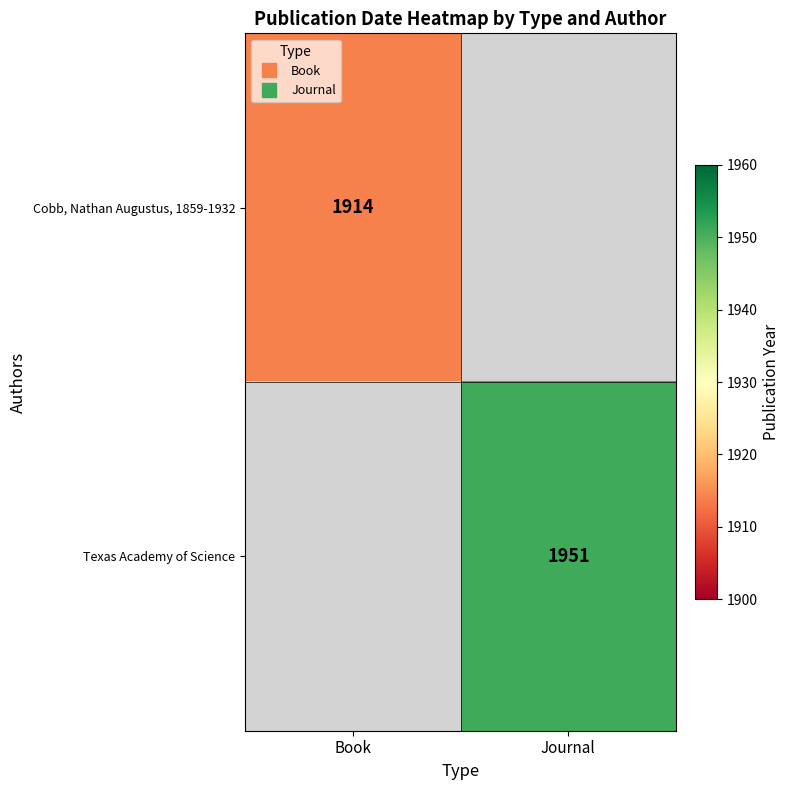

Rank the categories by Texas Academy of Science value from highest to lowest.

Book, Journal